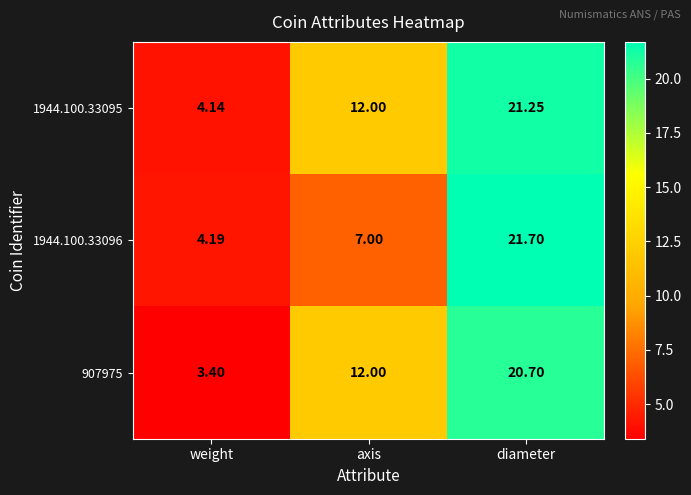

At which category does the chart reach its minimum across all series?

weight